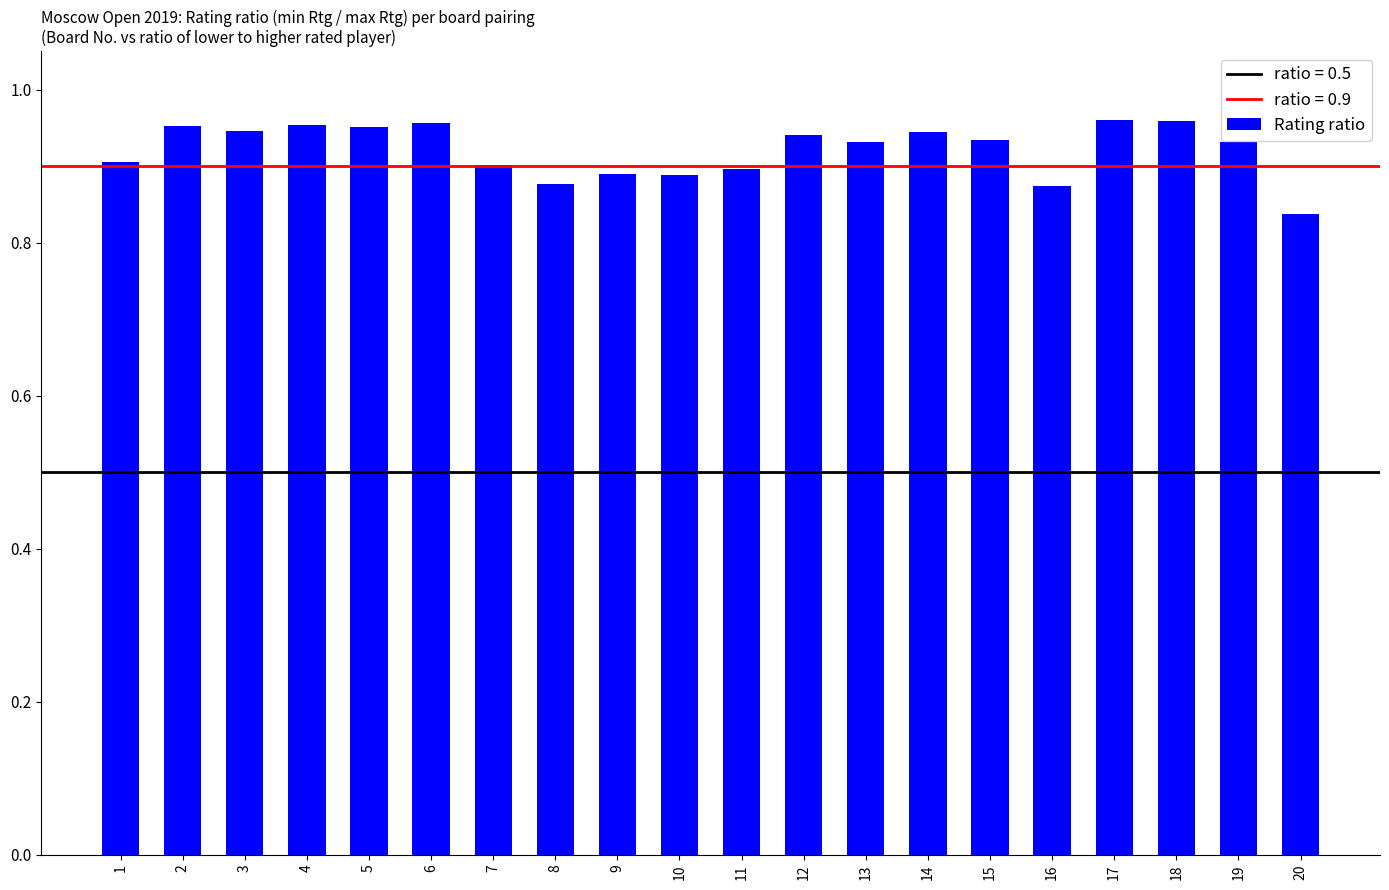

At which category does the chart reach its minimum across all series?

20